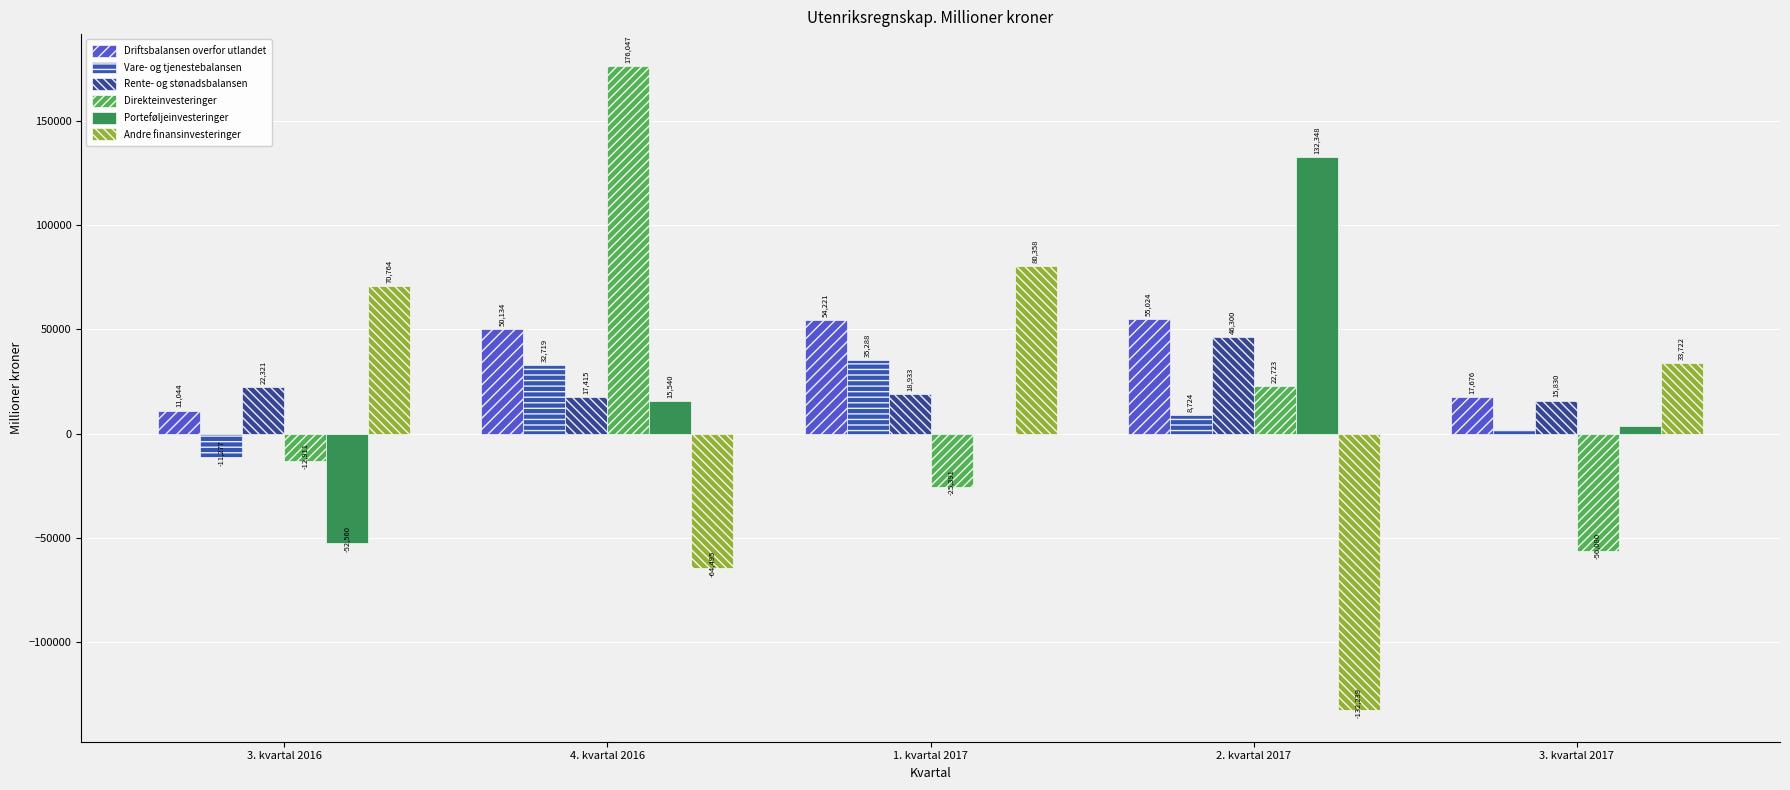

What is the sum of the Andre finansinvesteringer values at 4. kvartal 2016 and 1. kvartal 2017?

15863